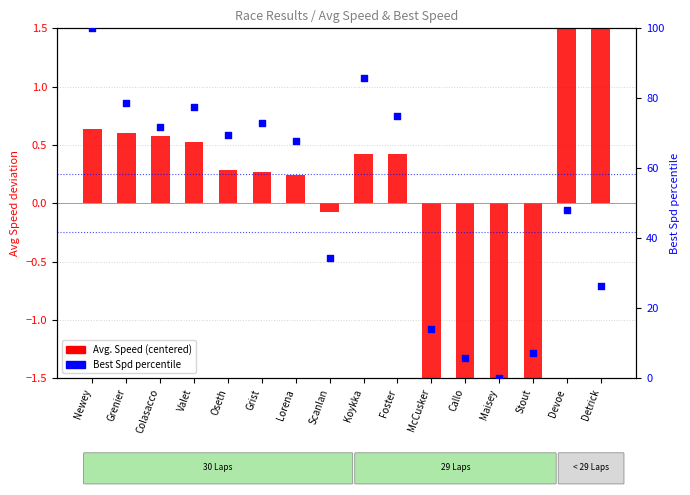

Which series has the largest total across all categories?

Best Spd percentile